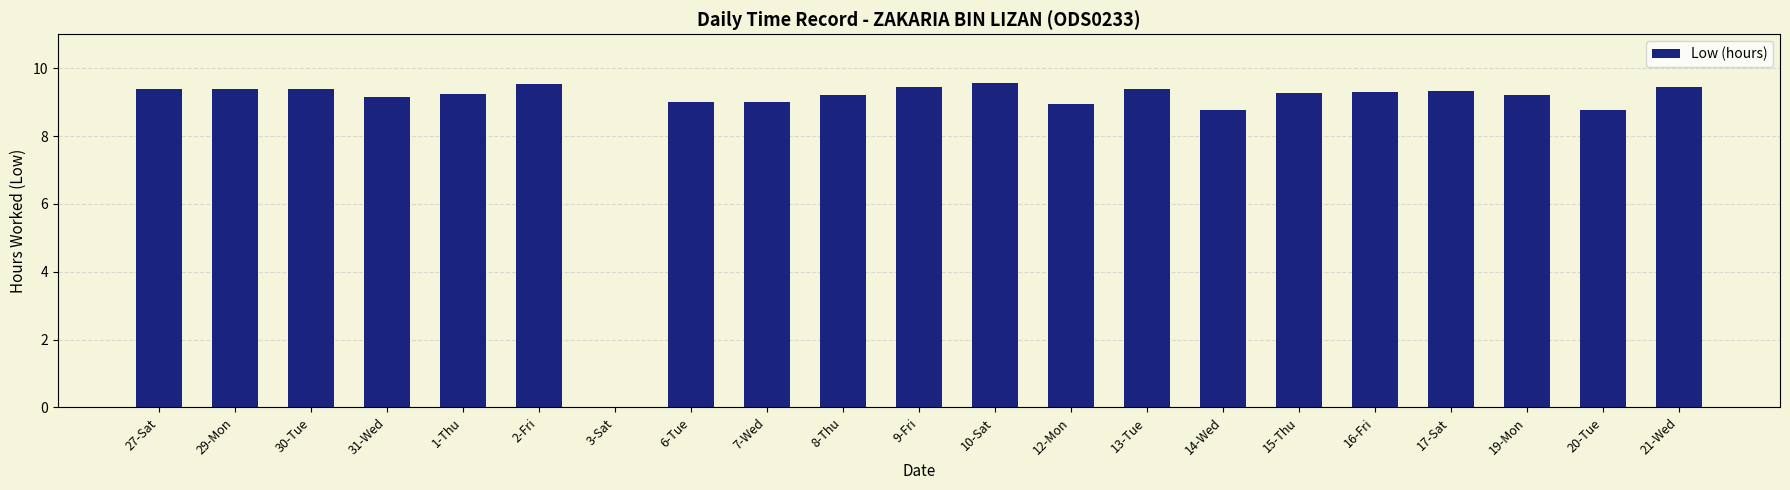

Where is the data nearest to the value 4?

3-Sat